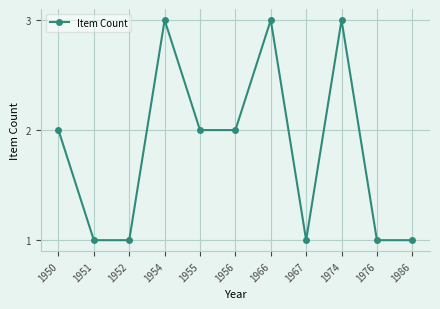

What is the value of the 8th point from the left?

1